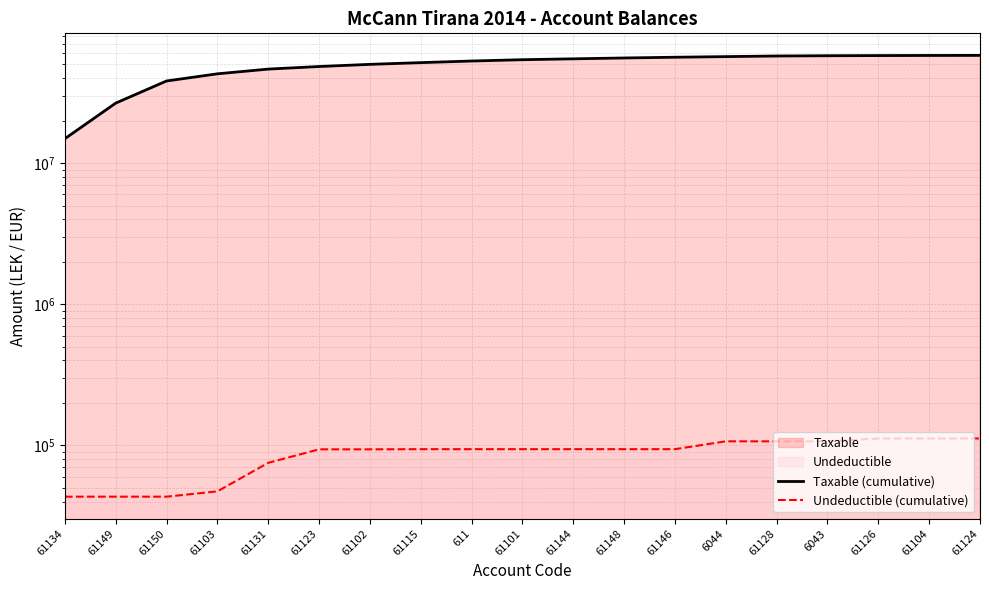

True or false: Undeductible (cumulative) has a value of 93719.0 at 61102.

True